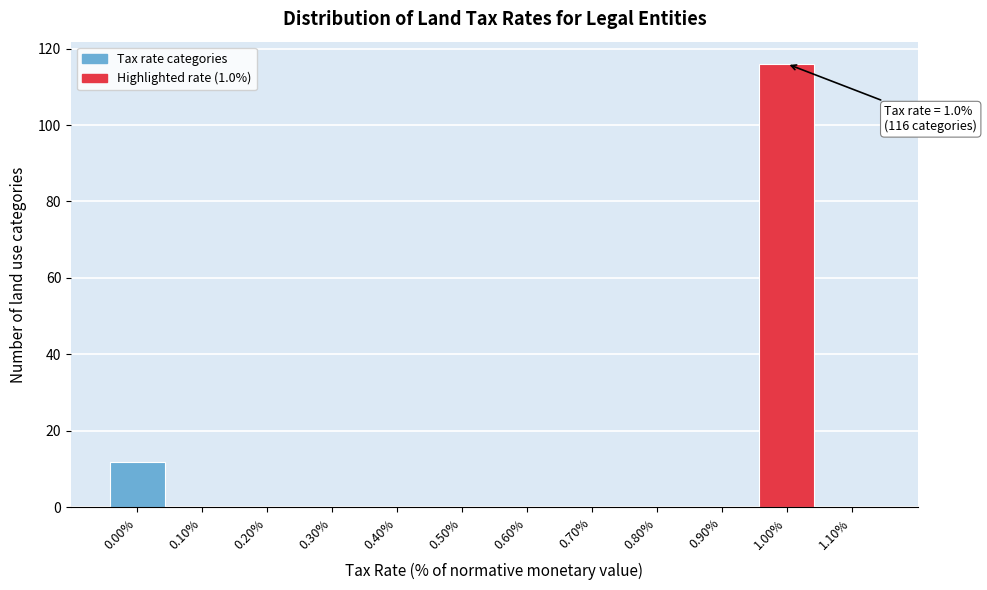

Reading right to left, list all the values displayed in this chart.

1.10%=0	1.00%=116	0.90%=0	0.80%=0	0.70%=0	0.60%=0	0.50%=0	0.40%=0	0.30%=0	0.20%=0	0.10%=0	0.00%=12